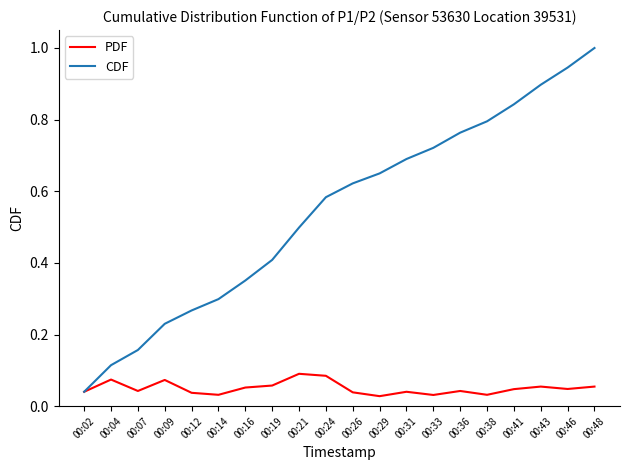

Which series has the widest spread of values?

CDF